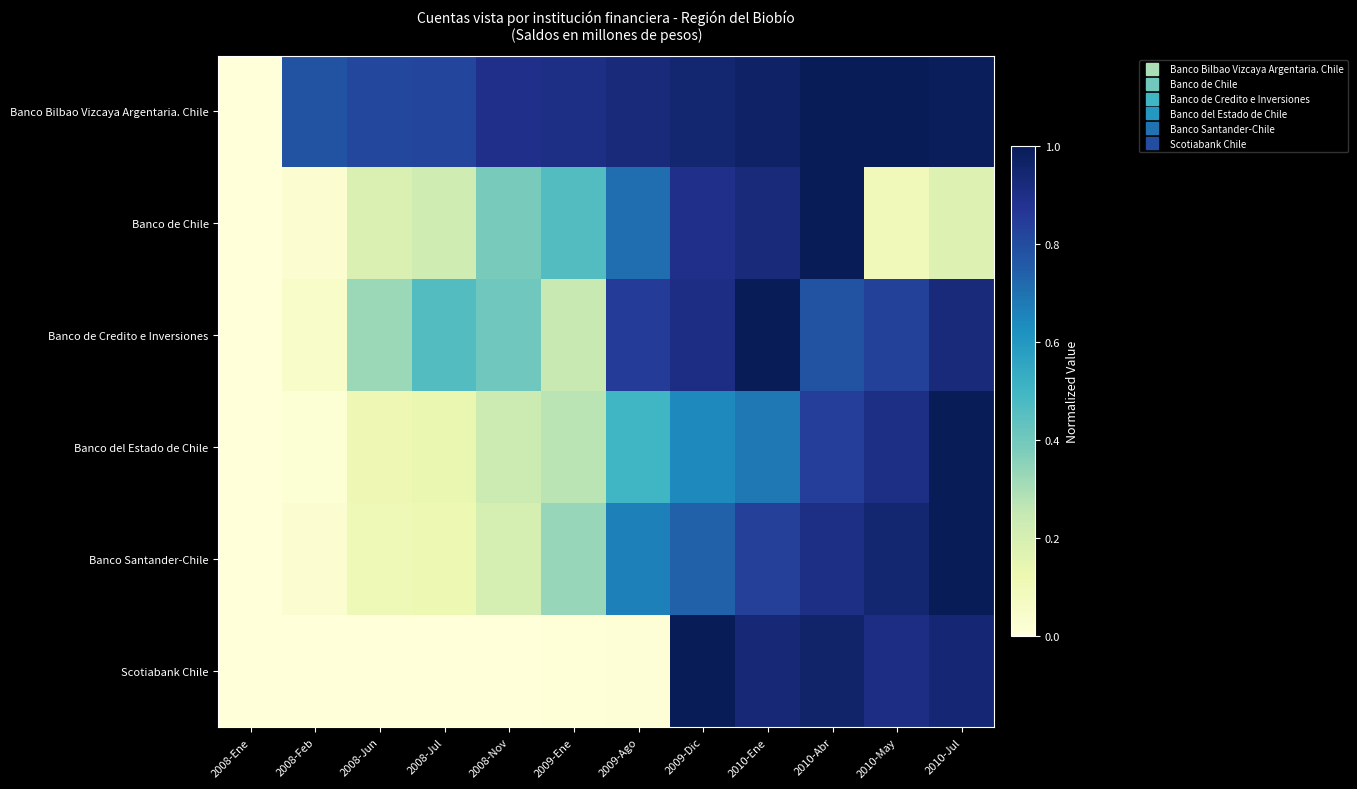

Between 2008-Jun and 2008-Ene, which is larger?

2008-Jun